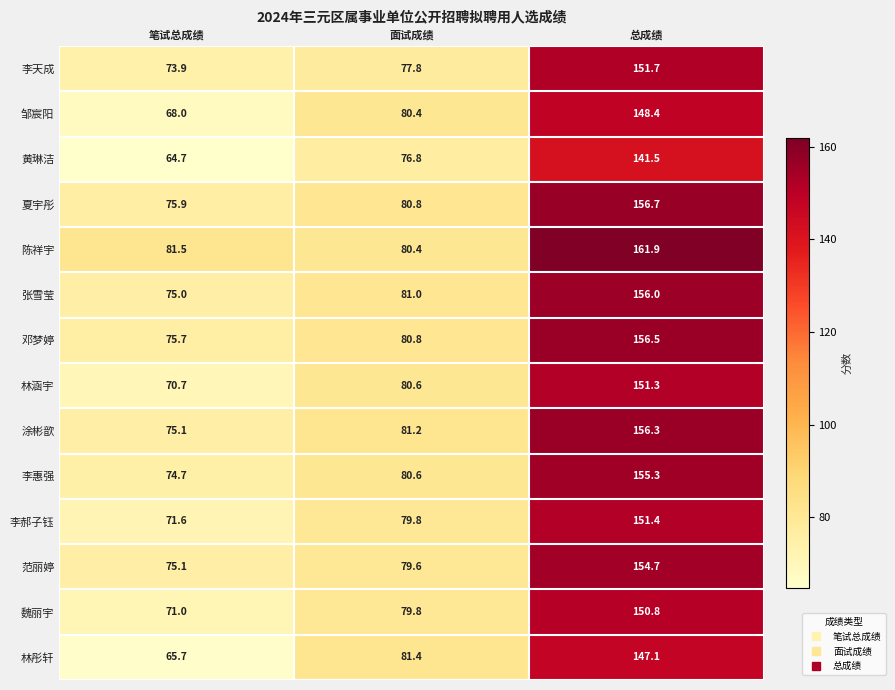

What is the maximum value shown in the chart?

161.9